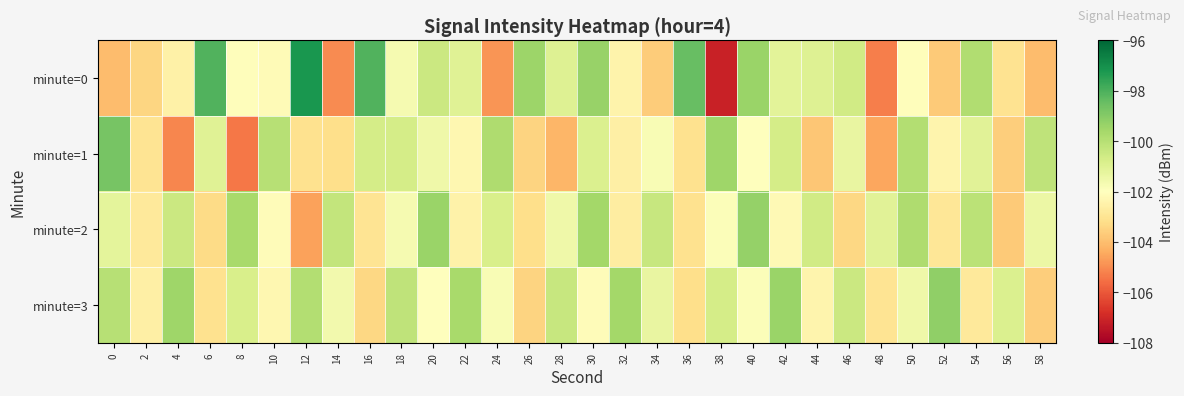

Which has a higher value, 46 or 34?

46